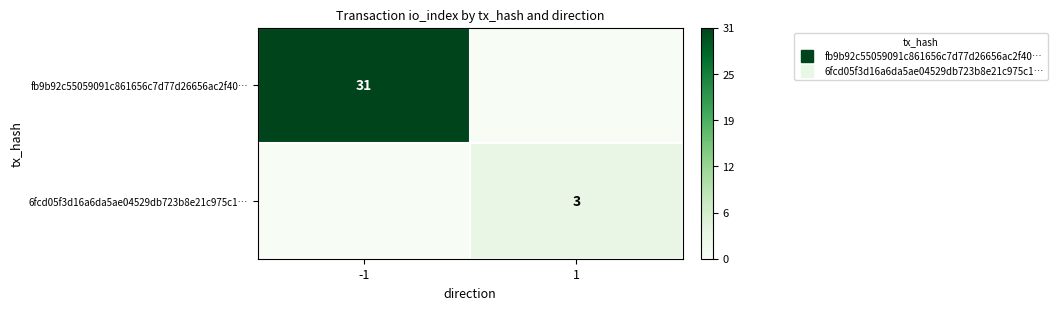

Which series has the widest spread of values?

fb9b92c55059091c861656c7d77d26656ac2f40…